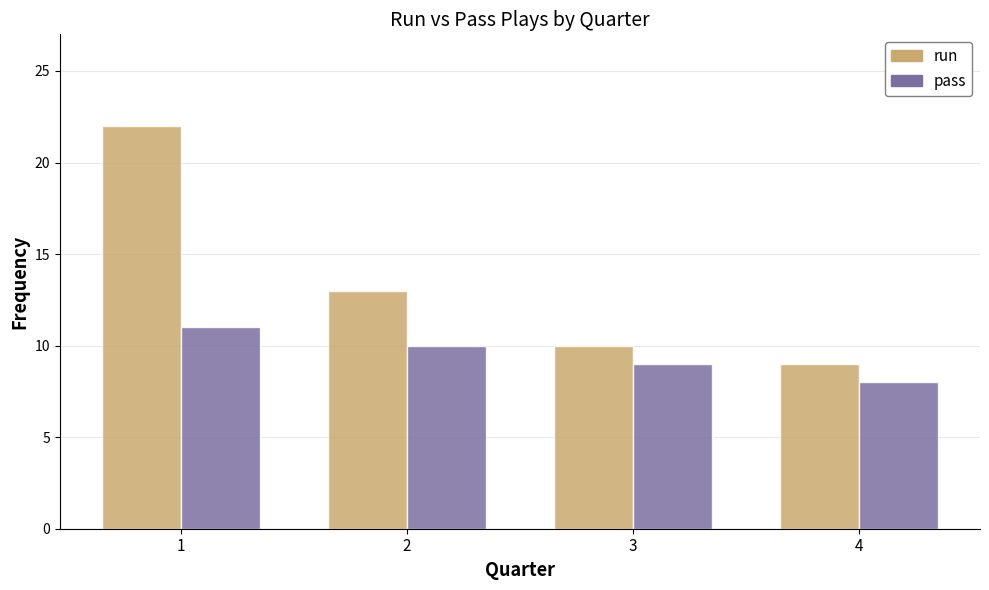

What is the sum of the pass values at 3 and 2?

19